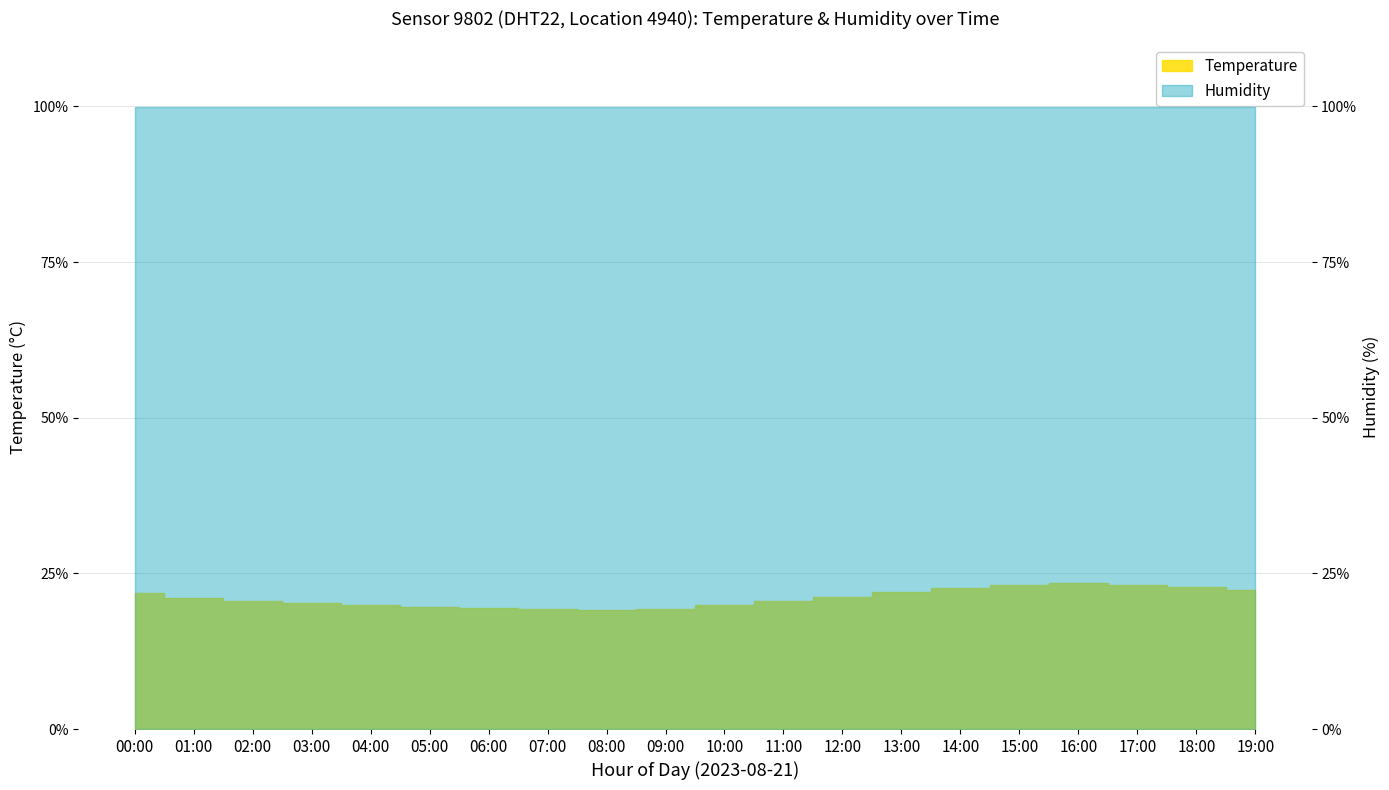

Where is the data nearest to the value 21?

01:00